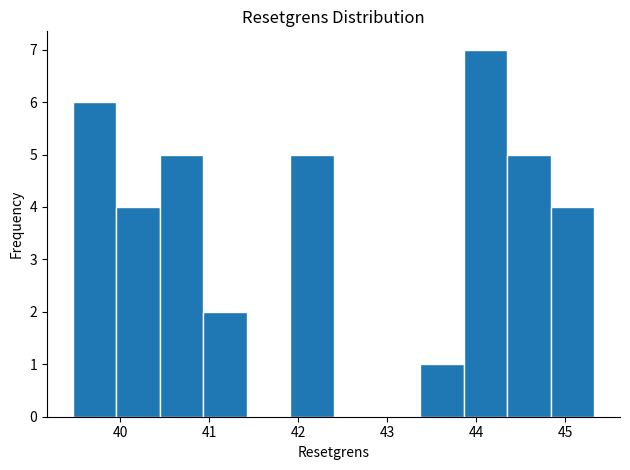

Reading left to right, transcribe this chart: for each bar, give the range it covers on the x-axis and its height. Neither the bar edges nor the heights are printed on the chart, so give them approximately, as read against the axes.

39.5 to 40.0: 6
40.0 to 40.4: 4
40.4 to 40.9: 5
40.9 to 41.4: 2
41.4 to 41.9: 0
41.9 to 42.4: 5
42.4 to 42.9: 0
42.9 to 43.4: 0
43.4 to 43.9: 1
43.9 to 44.3: 7
44.3 to 44.8: 5
44.8 to 45.3: 4